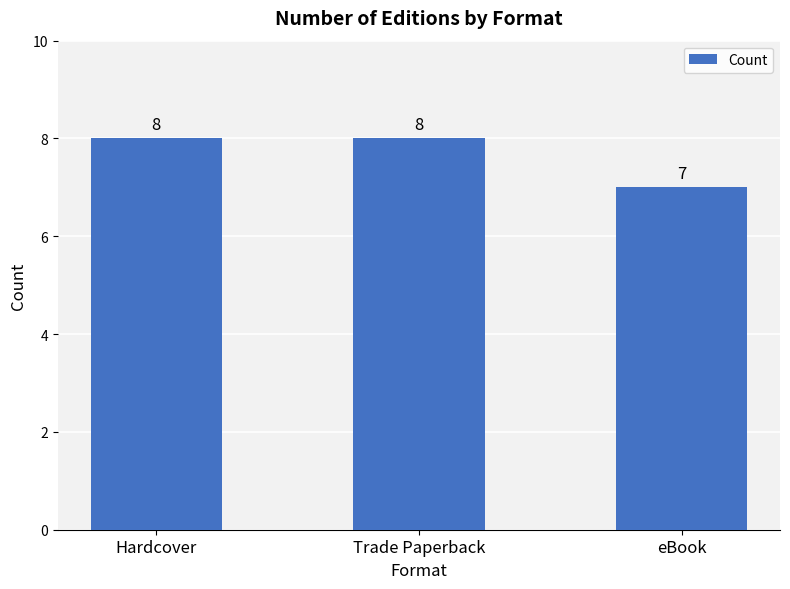

What is the label of the 1st bar from the right?

eBook